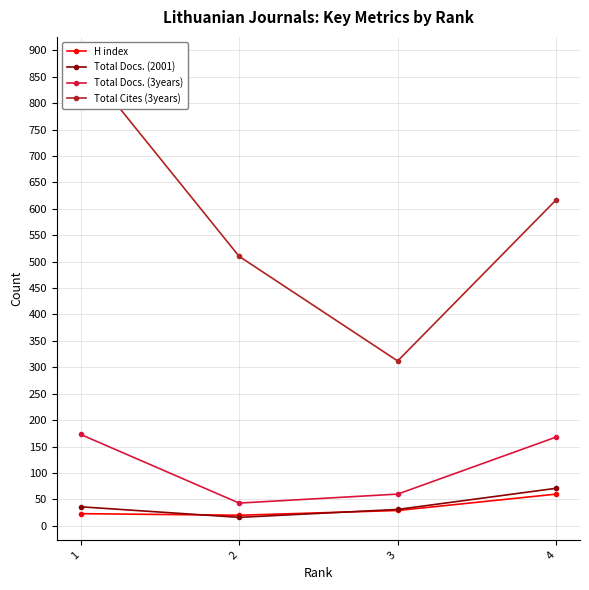

What is the sum of all Total Cites (3years) values?

2321